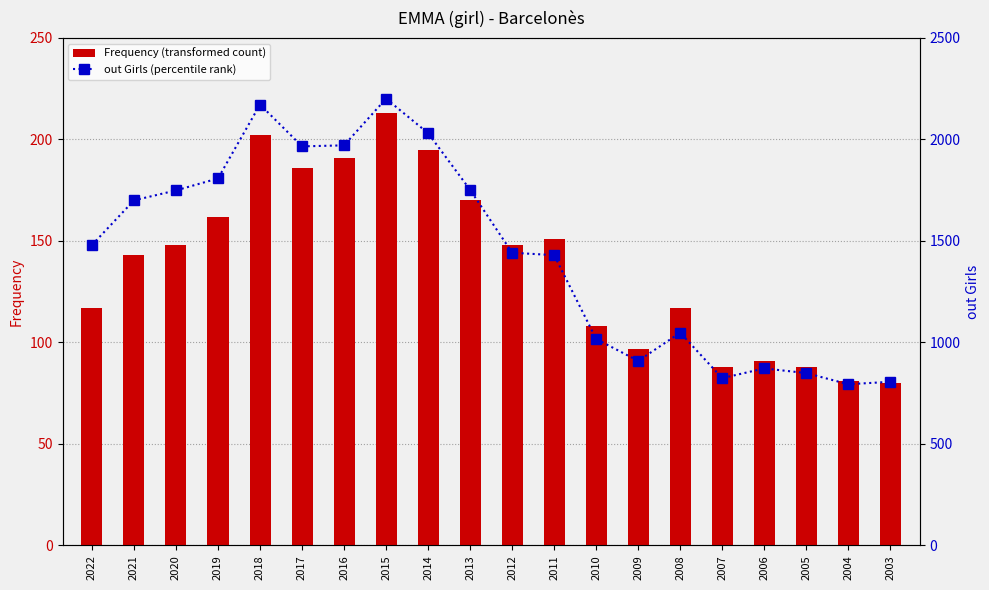

What is the average value of the Frequency (transformed count) series?

139